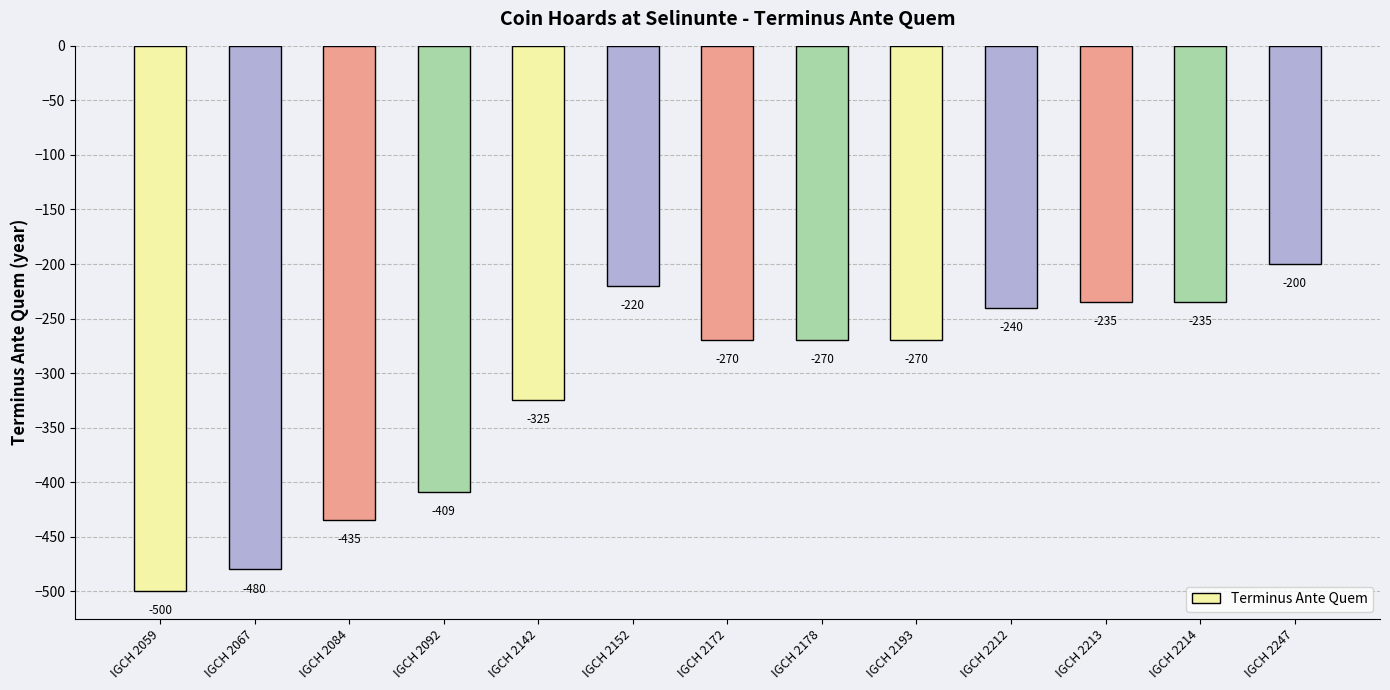

Does the chart contain stacked bars?

No